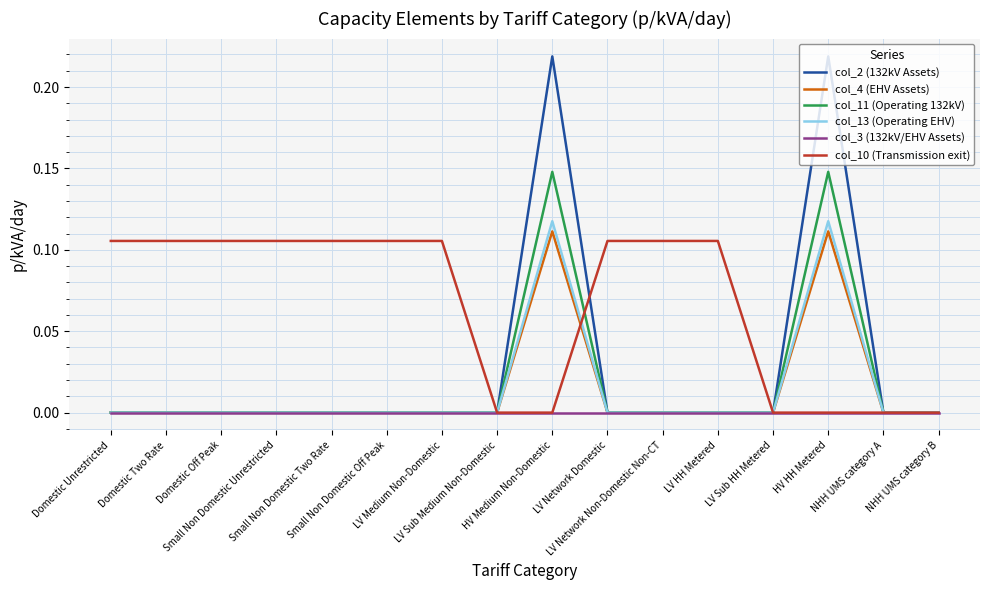

In col_11 (Operating 132kV), how many points are higher than both neighbors (excluding endpoints)?

2